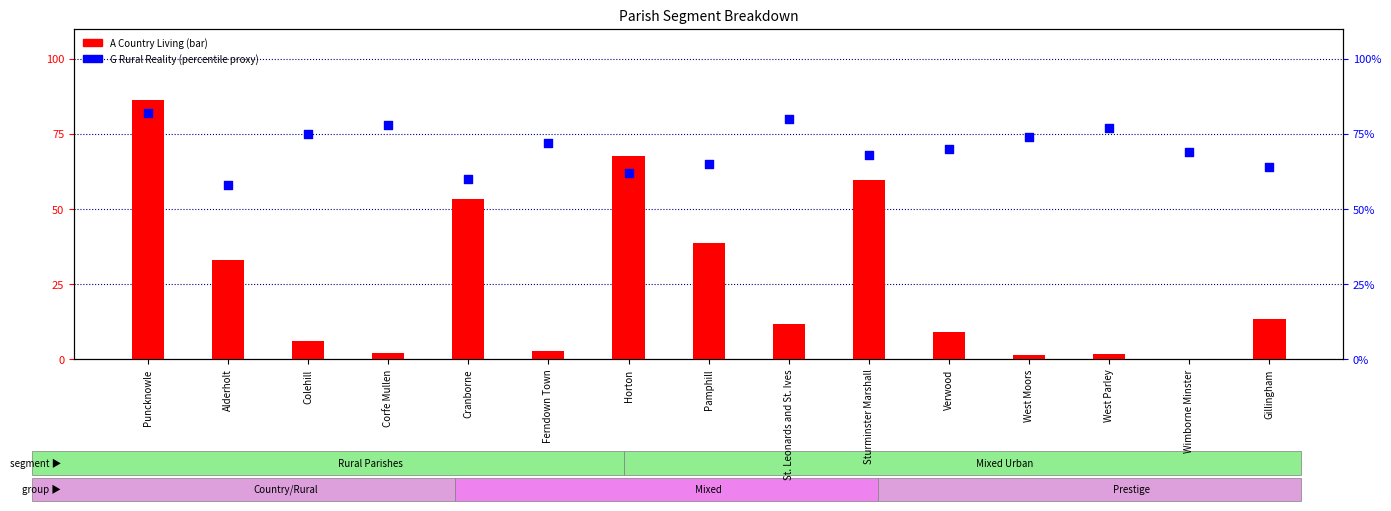

At how many categories does at least one series exceed 53?

15